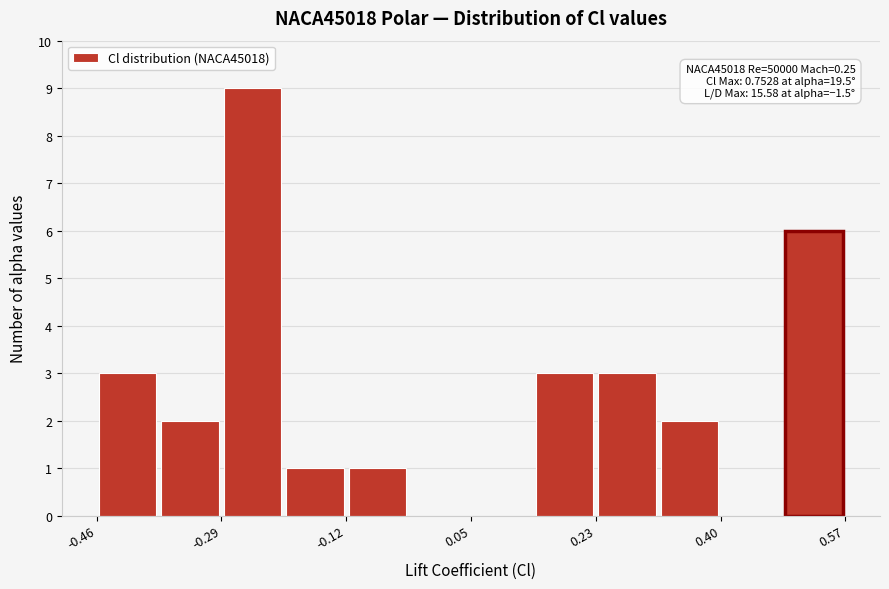

Which range on the x-axis has the tallest bar?

-0.30 to -0.20